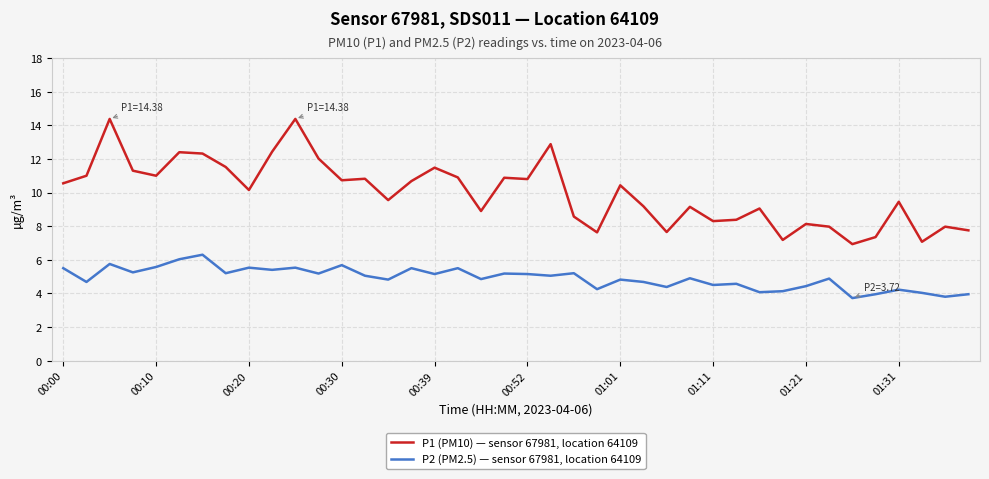

What is the lowest value of the P2 (PM2.5) — sensor 67981, location 64109 series?

3.7